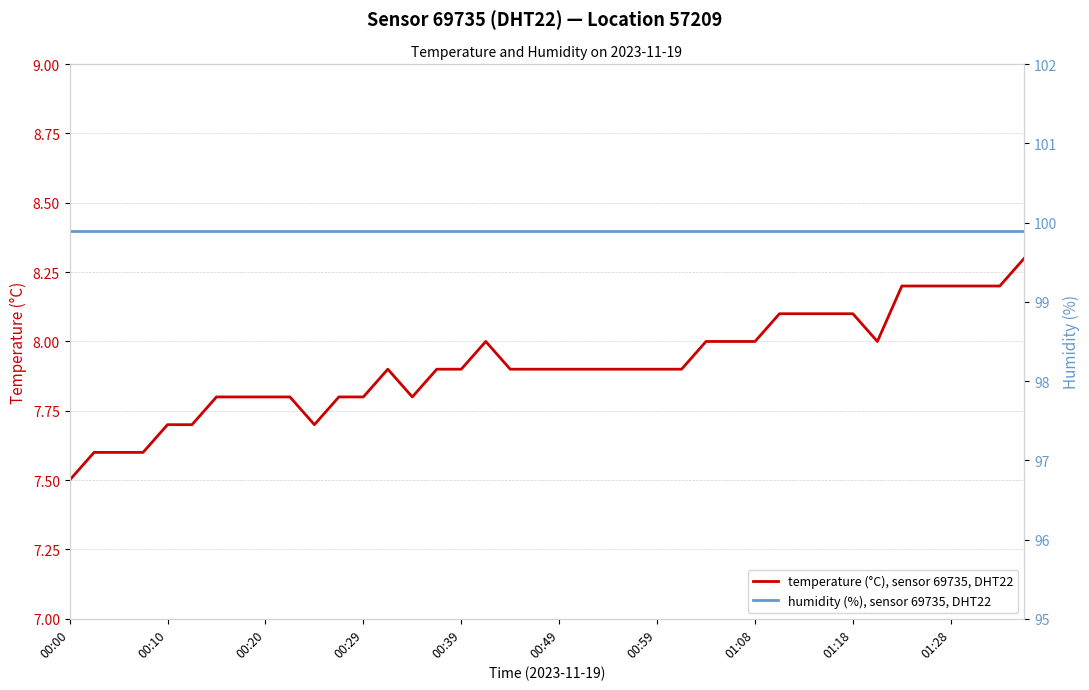

How many lines are shown in the chart?

2